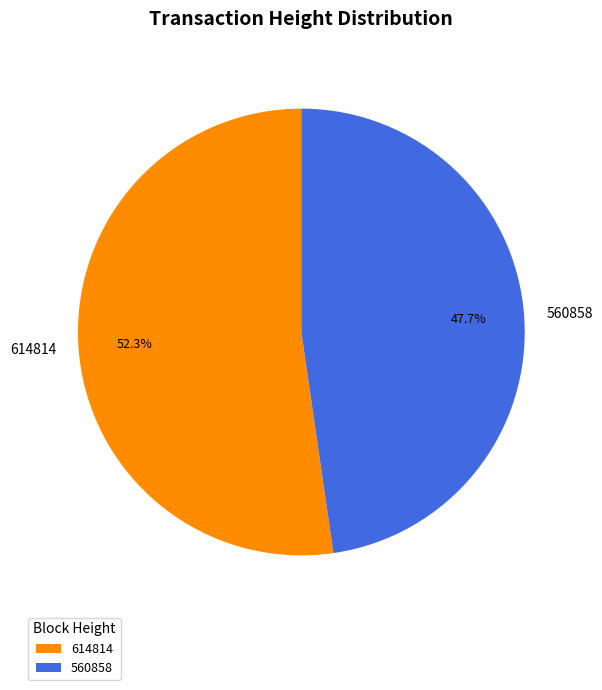

The 614814 slice represents 52% of the pie. True or false?

True